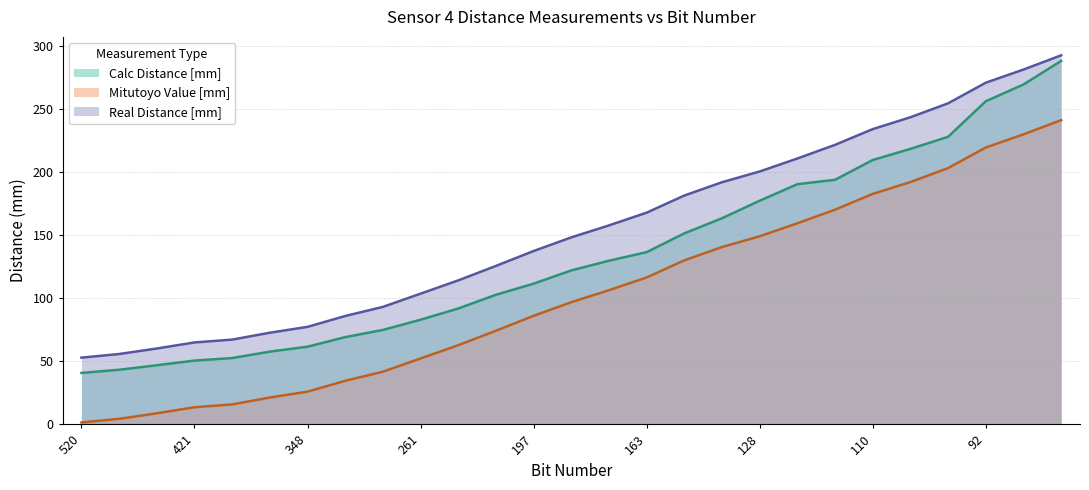

What is the difference between the Real Distance [mm] values at 171 and 213?

32.1